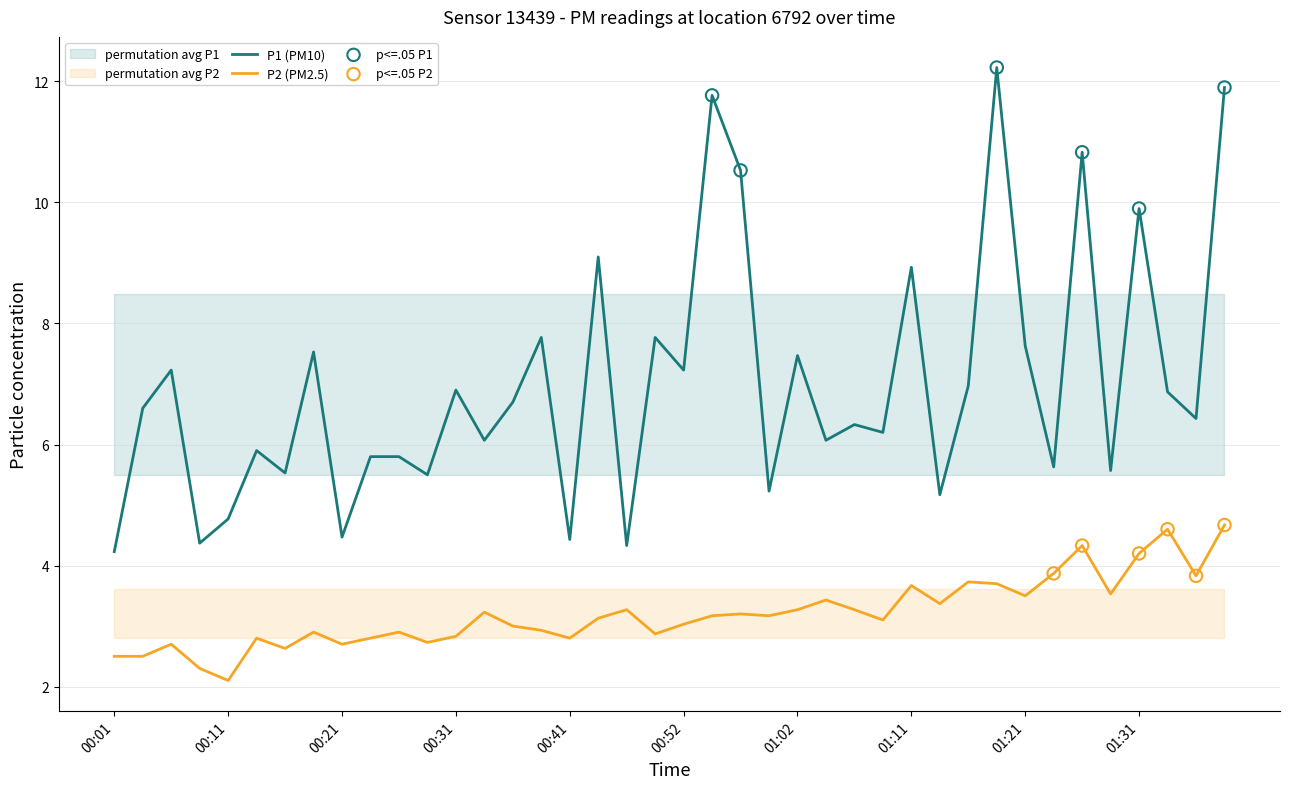

What are all the series names shown in the legend?

P1, P2